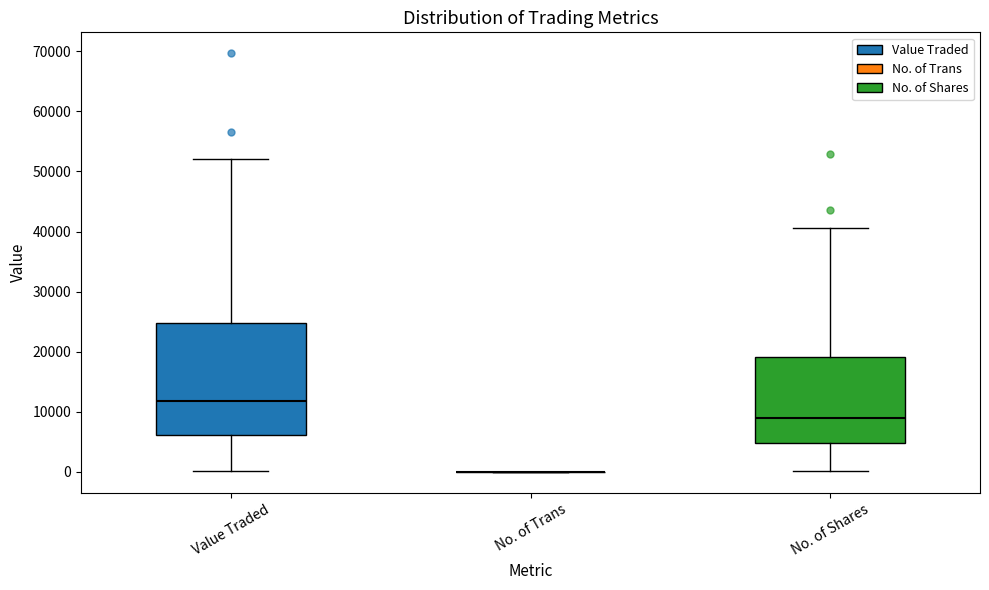

Where does the upper whisker of the box for No. of Shares end on the y-axis? The values are not printed on the chart, so give them approximately, as read against the axis.

41000